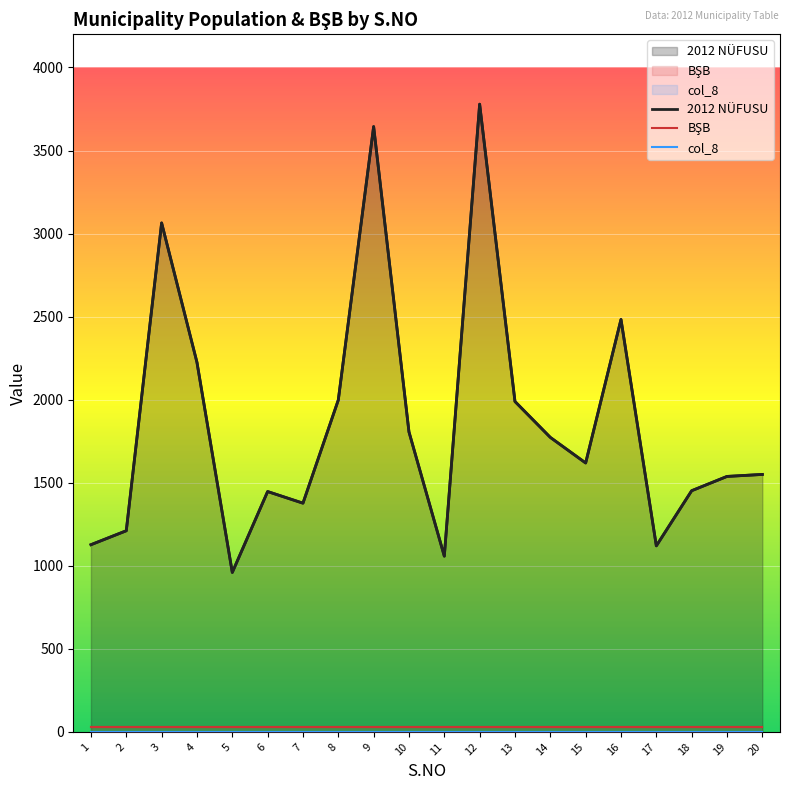

Rank the series at 7 from lowest to highest value.

col_8, BŞB, 2012 NÜFUSU